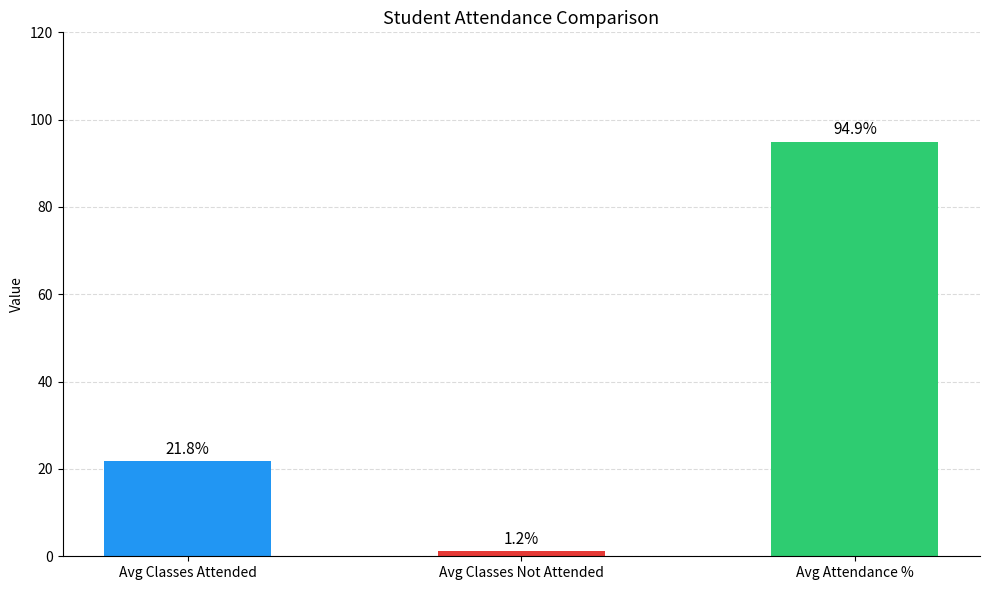

What is the value of the 3rd bar from the left?

94.9